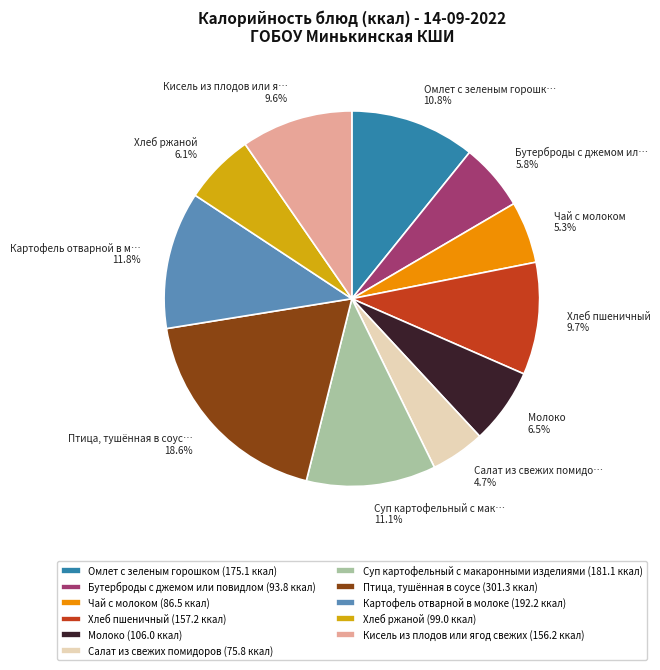

Does any single category account for the majority?

No